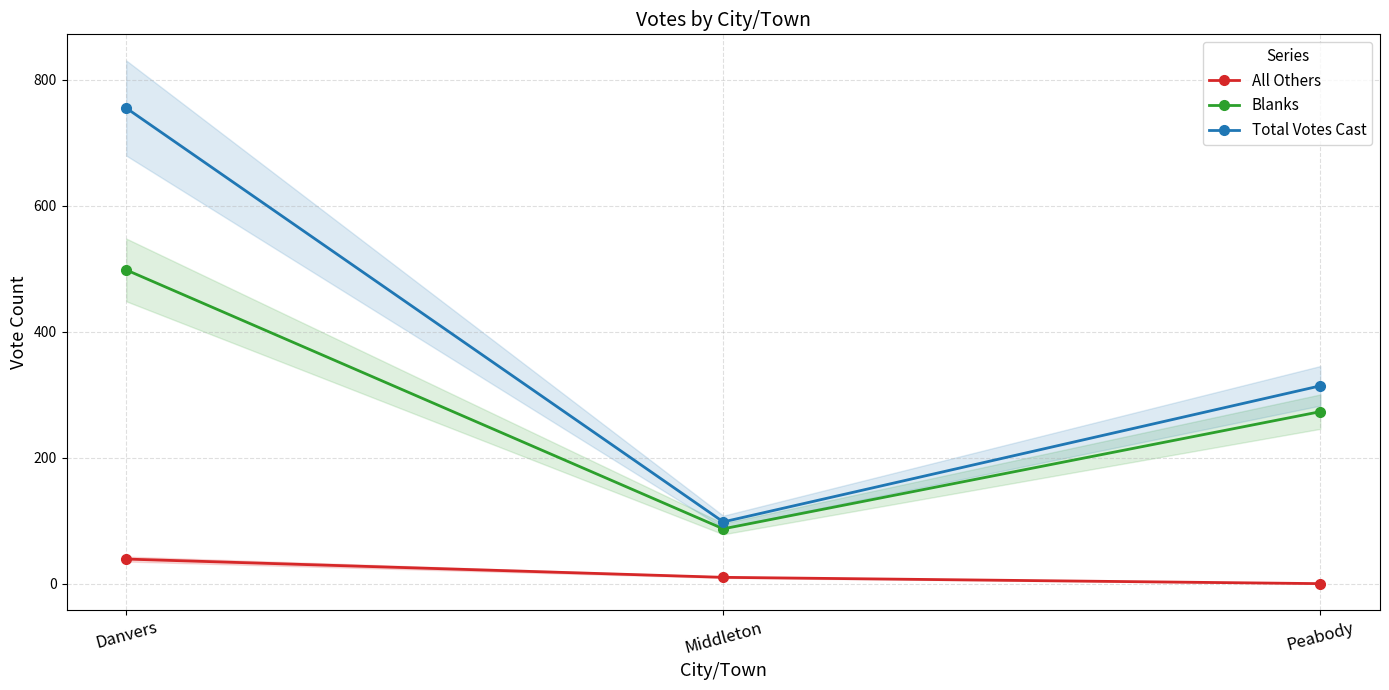

What is the label of the 1st point from the left?

Danvers